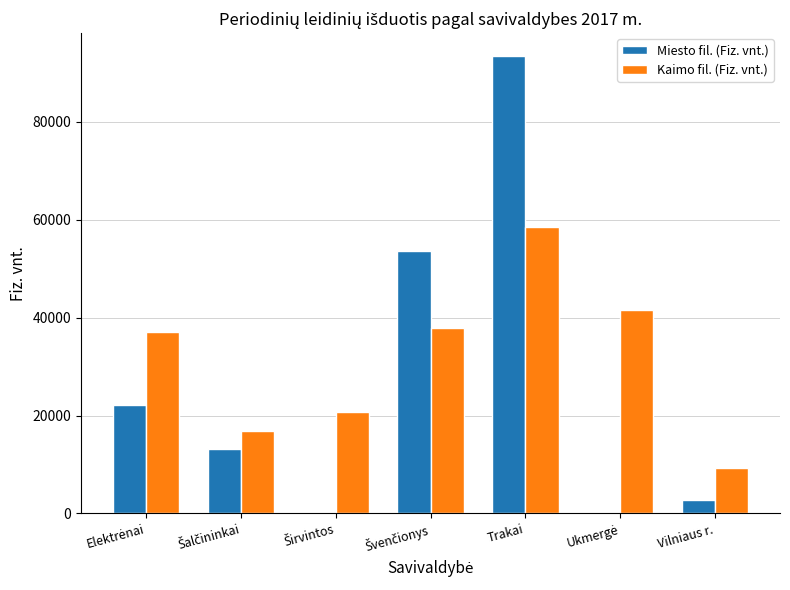

Count the number of data series in this chart.

2